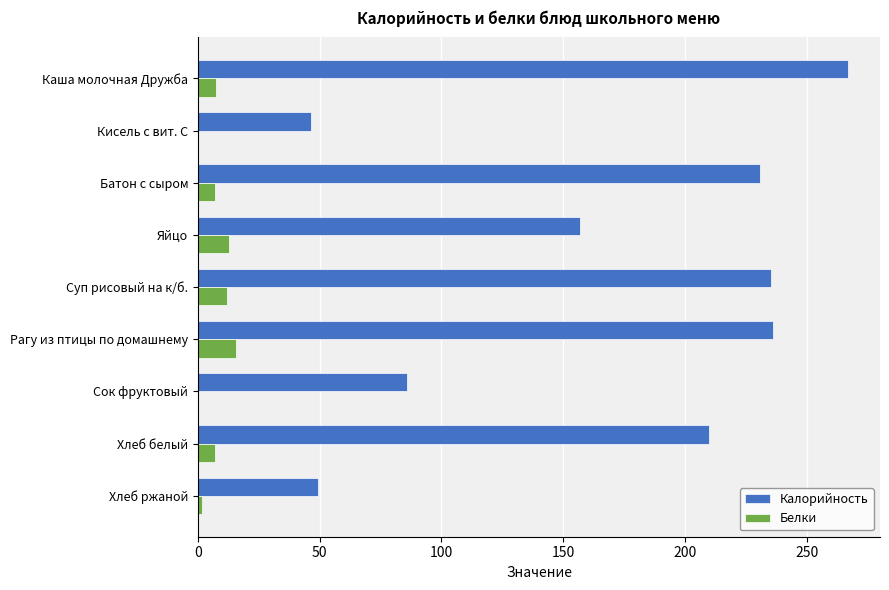

Is the value of Калорийность at Суп рисовый на к/б. greater than the value of Белки at Хлеб белый?

Yes